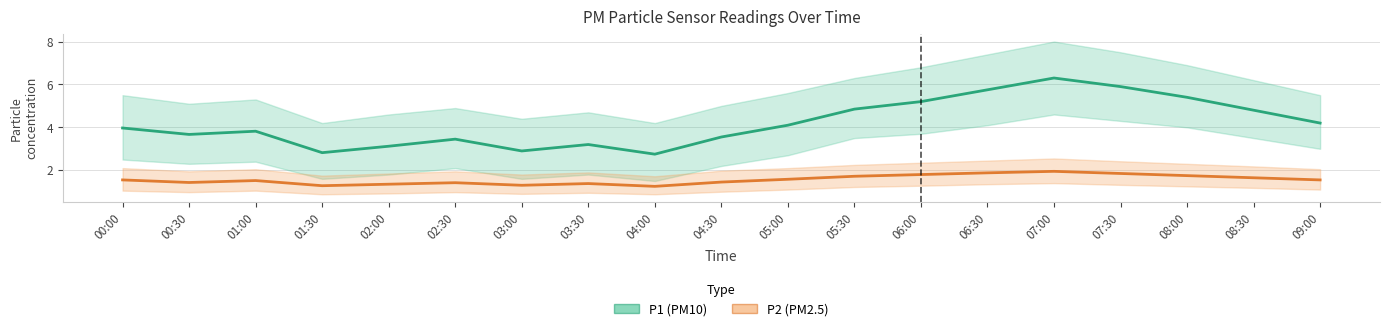

In P2, how many points are higher than both neighbors (excluding endpoints)?

4